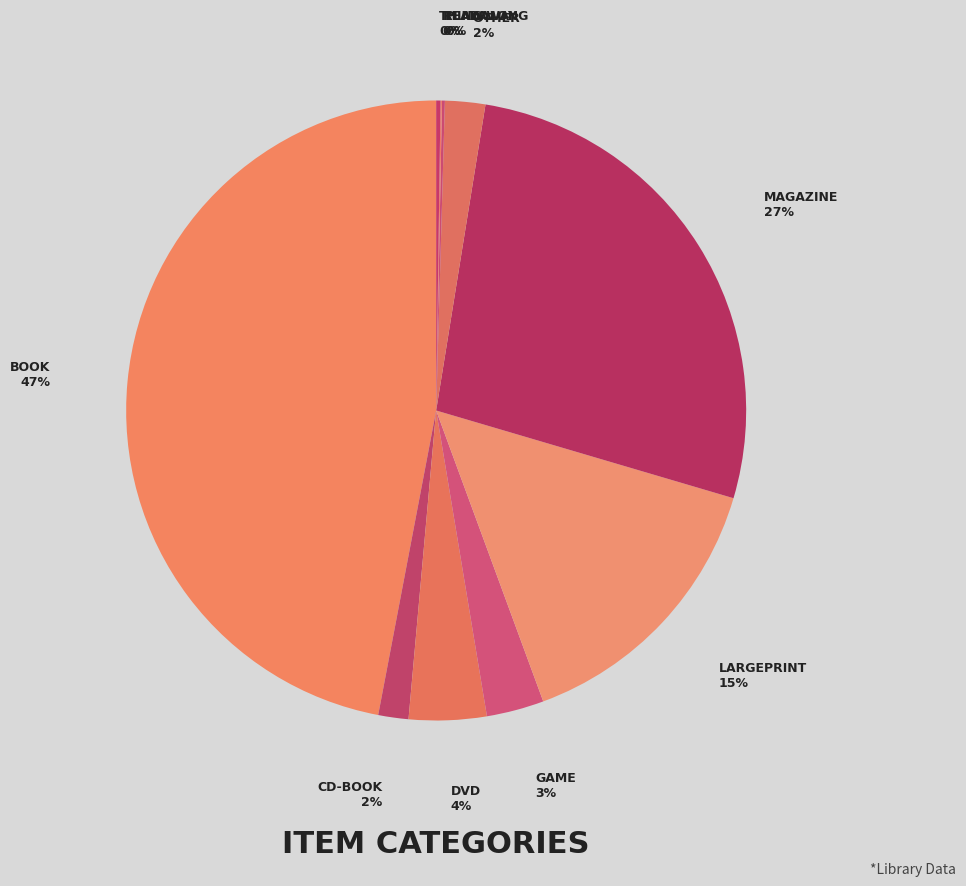

Is there a majority slice in this chart?

No